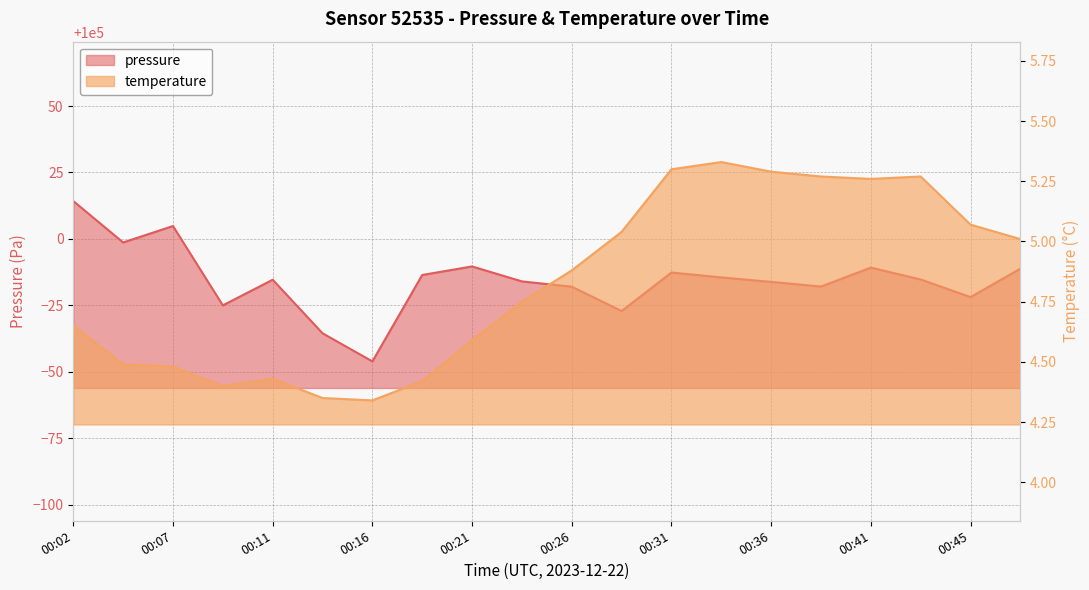

Between 00:02 and 00:14, which is larger?

00:02